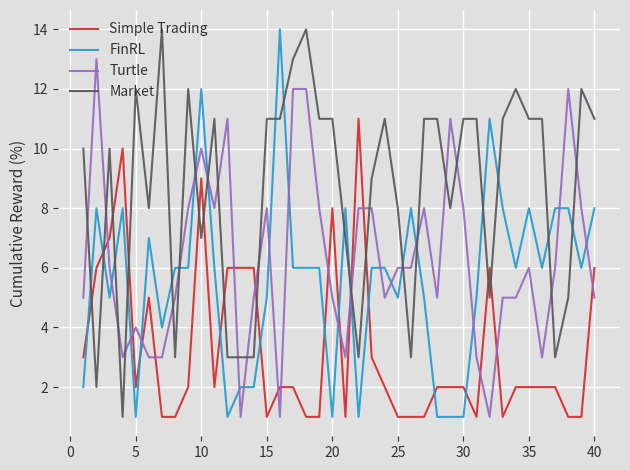

What is the maximum value for Market?

14